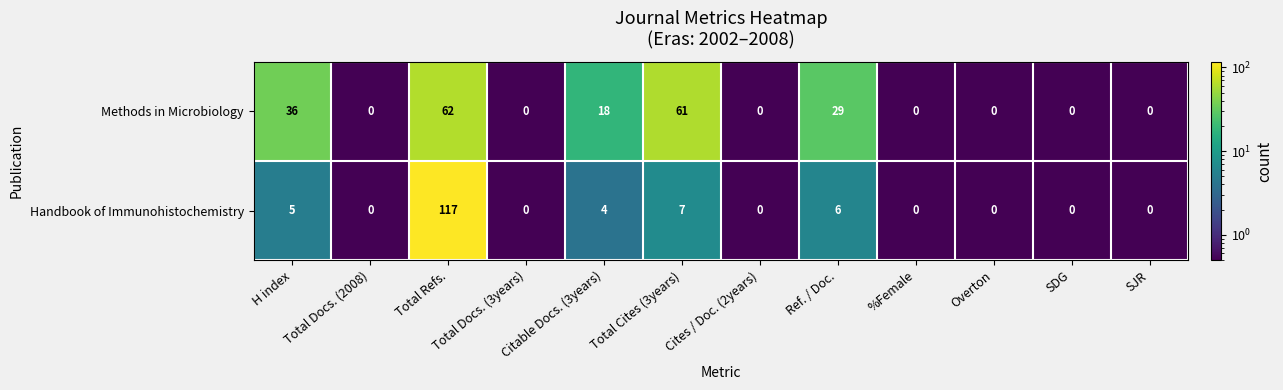

Count the number of data series in this chart.

2